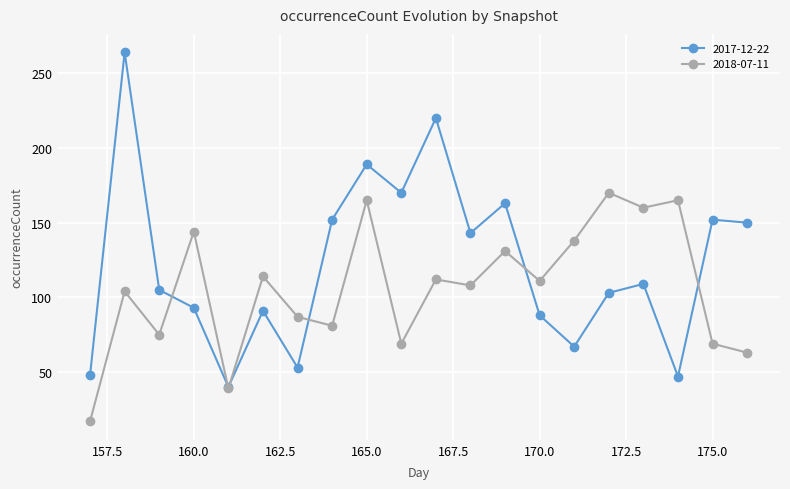

Which series has the widest spread of values?

2017-12-22